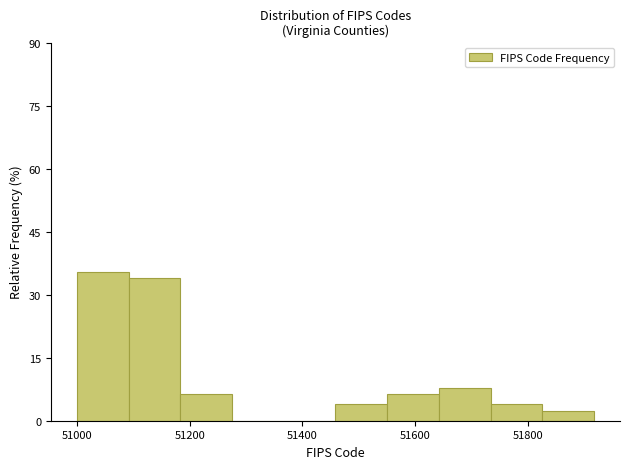

What is the height of the bar covering 51740 to 51820 on the x-axis? Neither the bar edges nor the heights are printed on the chart, so give them approximately, as read against the axes.

4